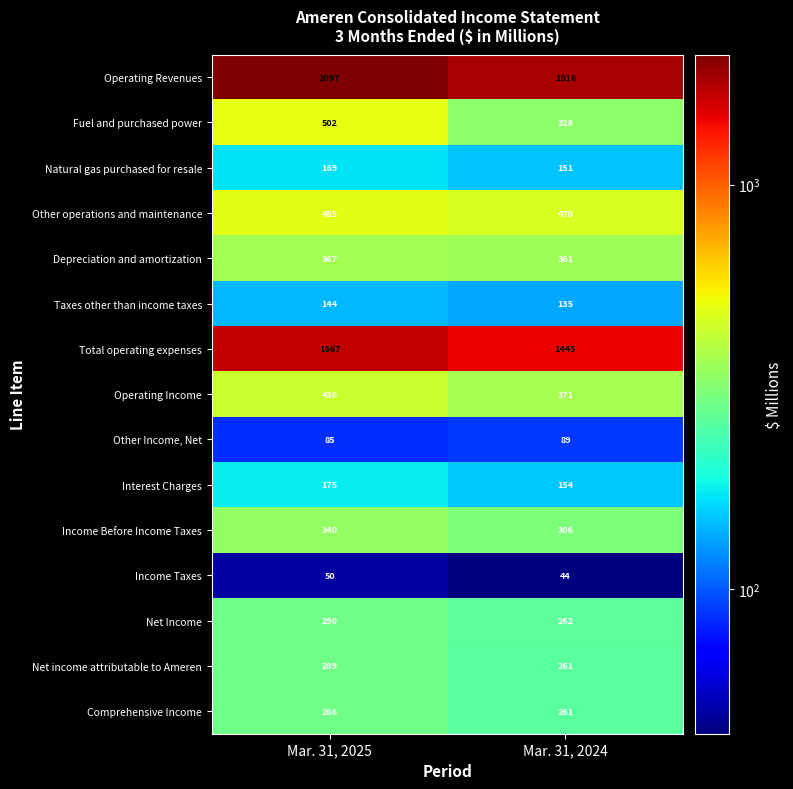

What is the total value across all series at Mar. 31, 2024?

6454